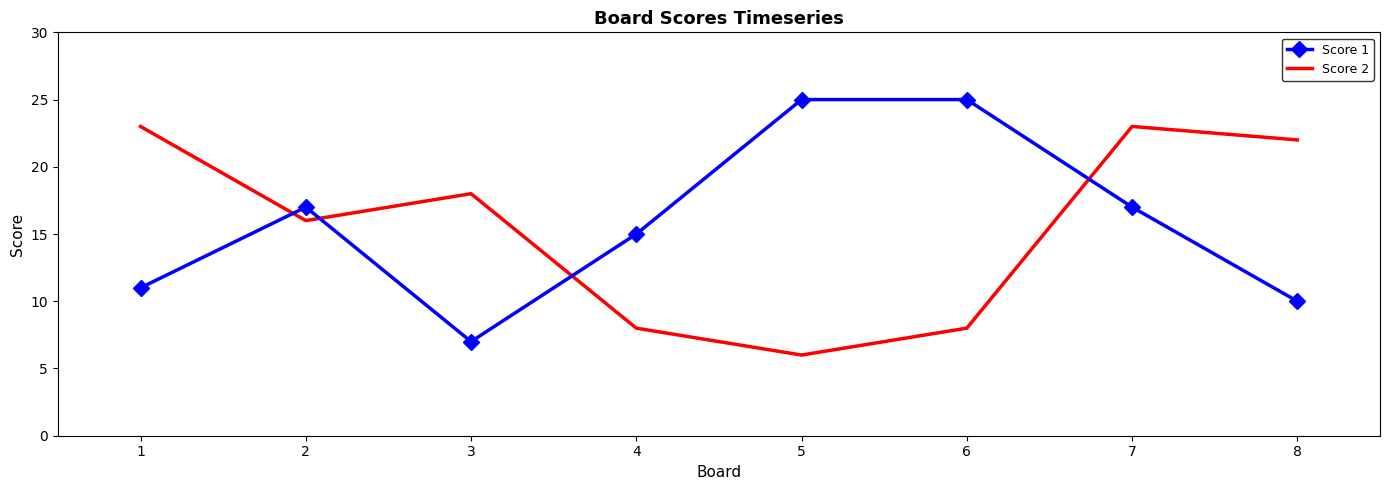

Between which two adjacent categories do Score 2 and Score 1 first intersect?

1 and 2